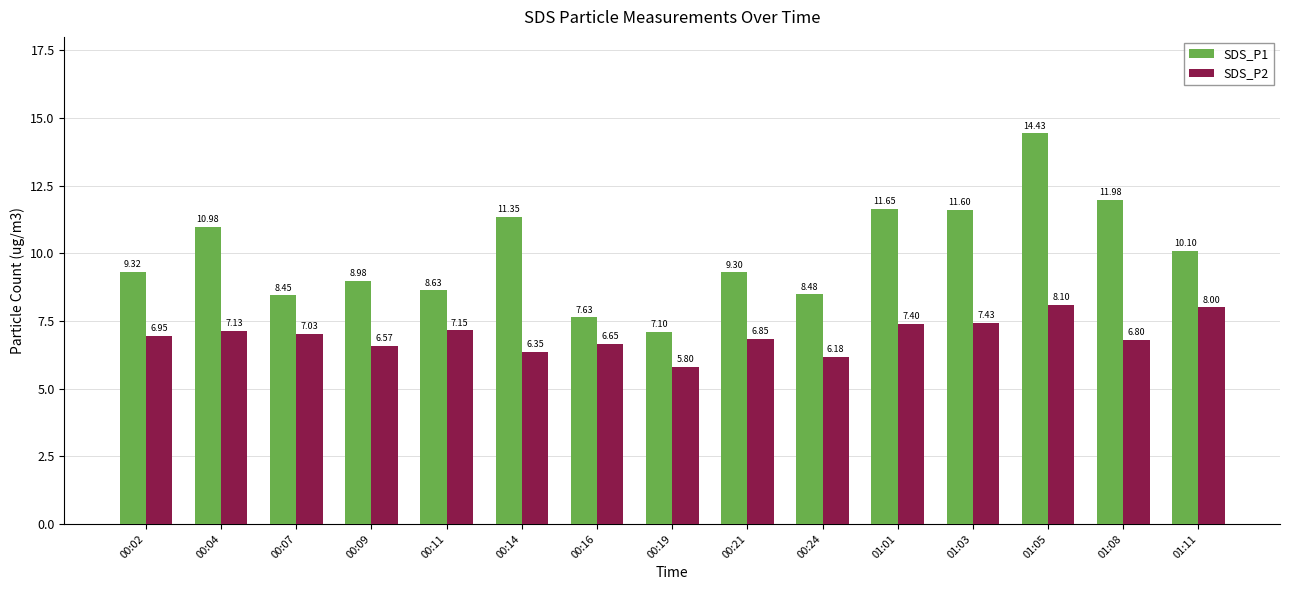

At how many categories does at least one series exceed 6?

15